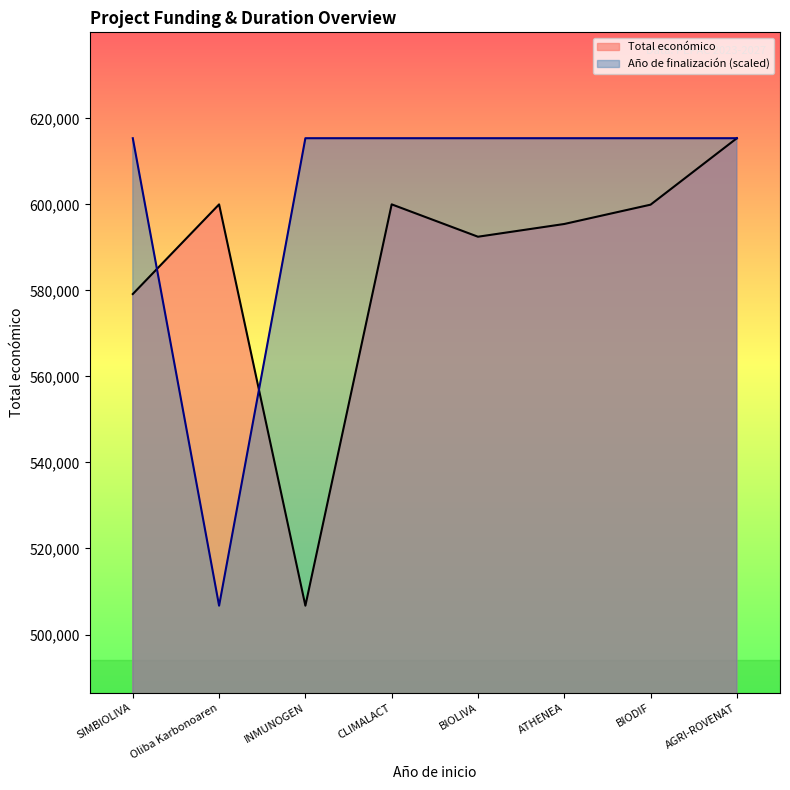

At BIODIF, list the series in order from largest to smallest.

Año de finalización (scaled), Total económico